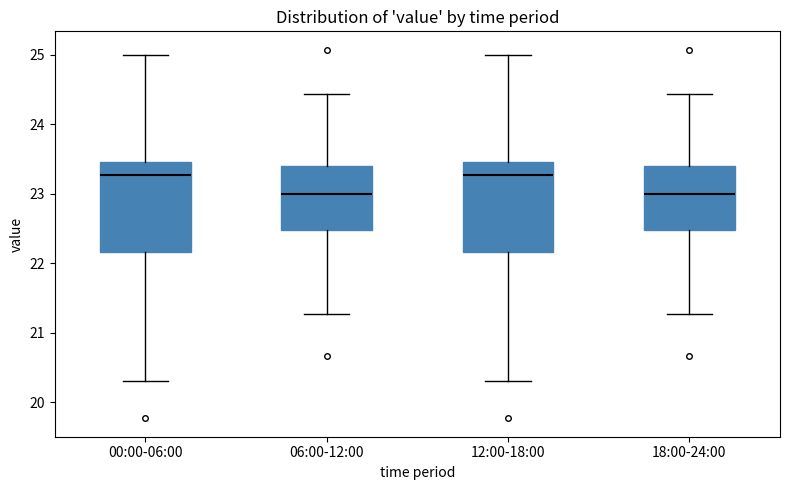

Reading left to right, transcribe this box plot: for each box, give where its median line is, the range the box spans, and where its two whiskers end, as read against the y-axis. The values are not printed on the chart, so give them approximately, as read against the axis.

00:00-06:00: median 23.3, box 22.2 to 23.5, whiskers 20.3 to 25.0
06:00-12:00: median 23.0, box 22.5 to 23.4, whiskers 21.3 to 24.4
12:00-18:00: median 23.3, box 22.2 to 23.5, whiskers 20.3 to 25.0
18:00-24:00: median 23.0, box 22.5 to 23.4, whiskers 21.3 to 24.4